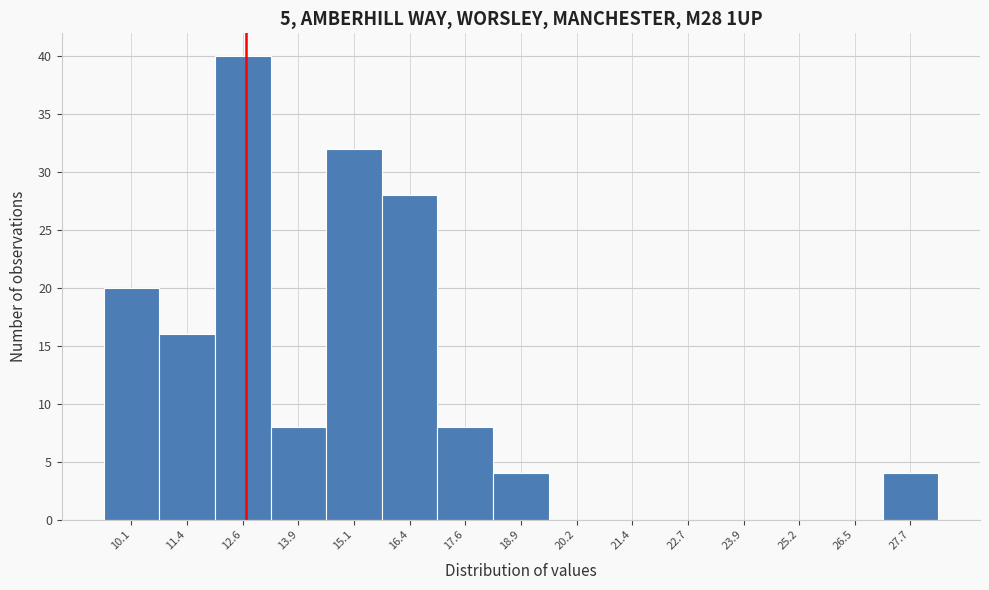

Reading left to right, what are all the values shown in this chart?

10.1=20	11.4=16	12.6=40	13.9=8	15.1=32	16.4=28	17.6=8	18.9=4	20.2=0	21.4=0	22.7=0	23.9=0	25.2=0	26.5=0	27.7=4